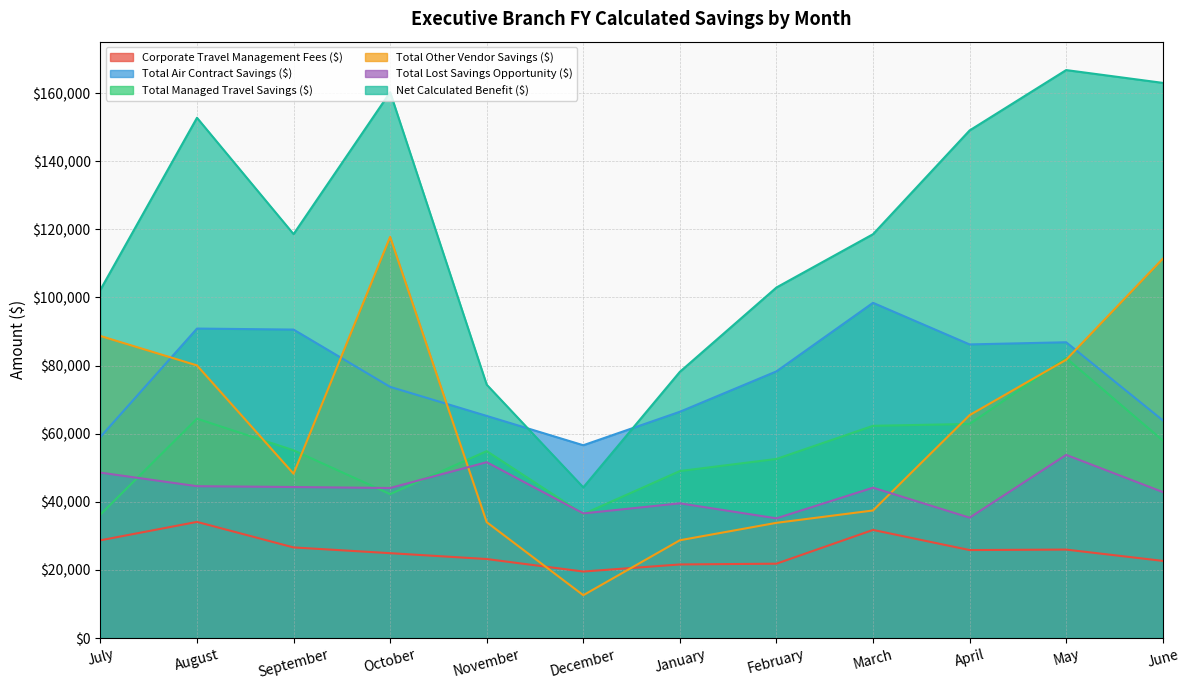

What value does the Corporate Travel Management Fees ($) series have at September?

26609.9